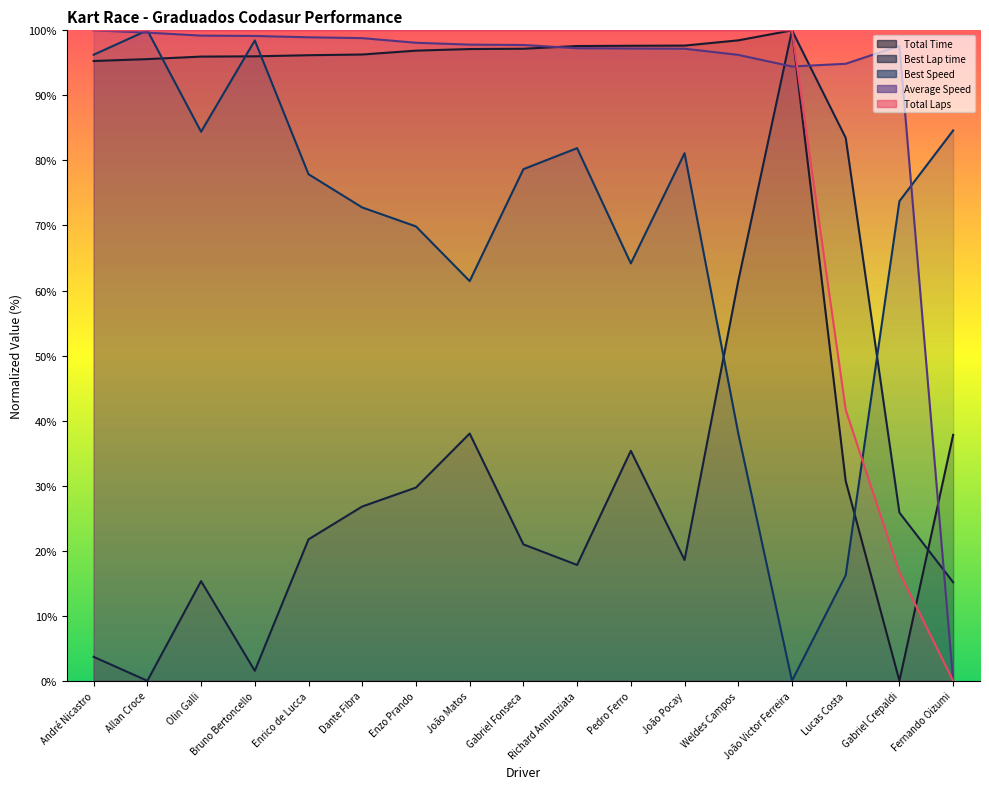

Where does the Best Speed series first go above 77?

André Nicastro